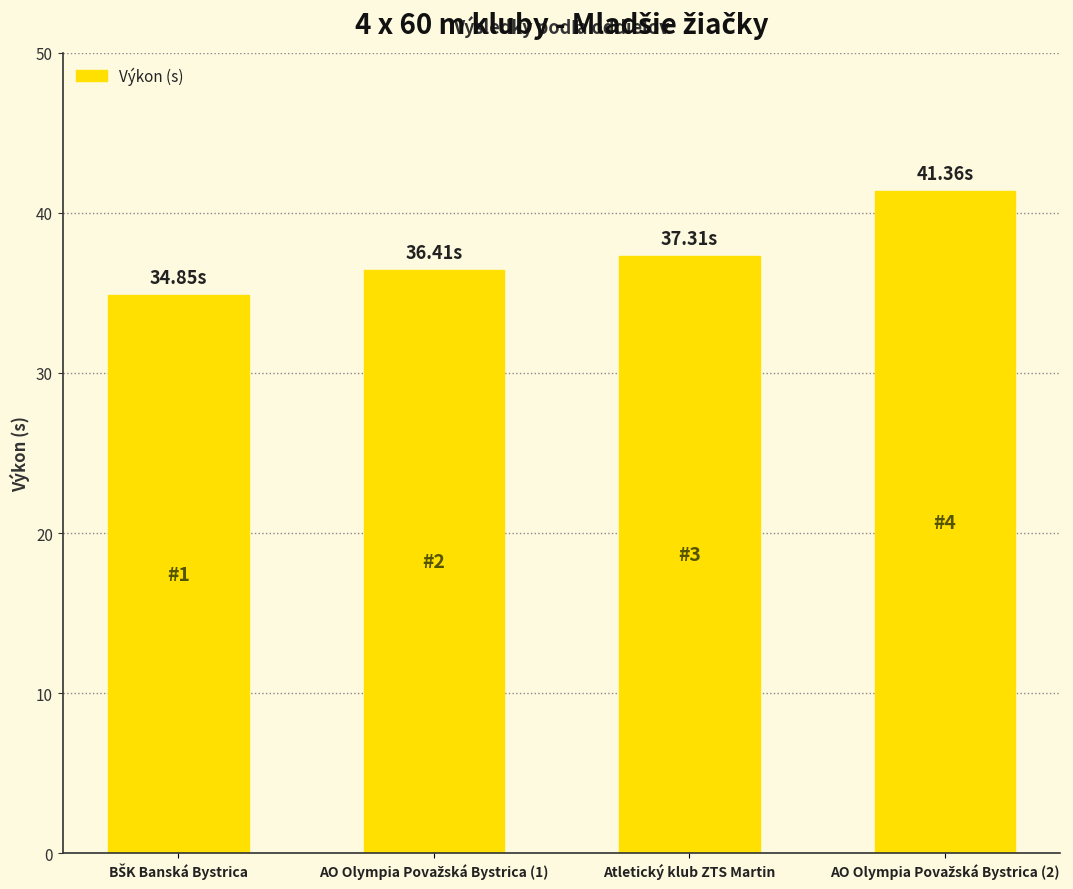

What is the difference between the maximum and minimum values?

6.5